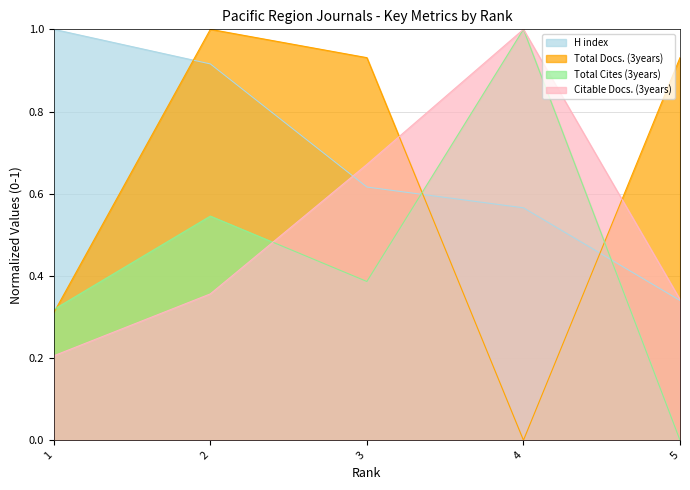

Count the Citable Docs. (3years) values in the range 0 to 1.

5